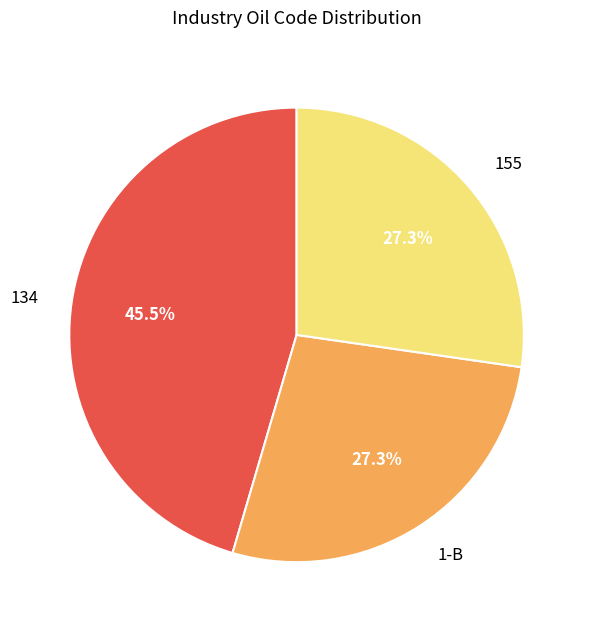

What portion of the pie excludes 134?

54.5%